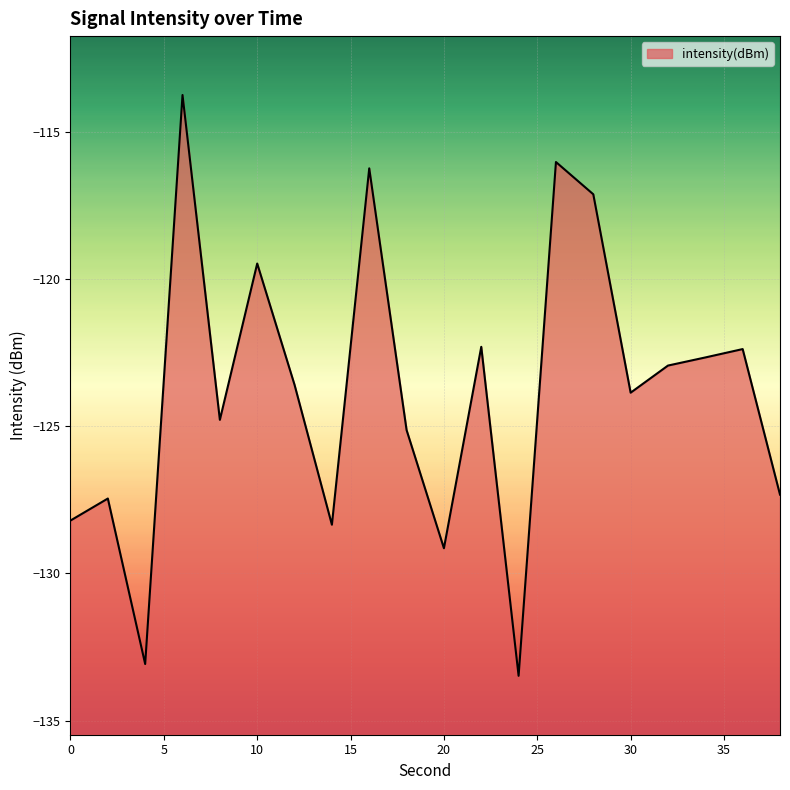

What is the difference between the maximum and minimum values?

19.7